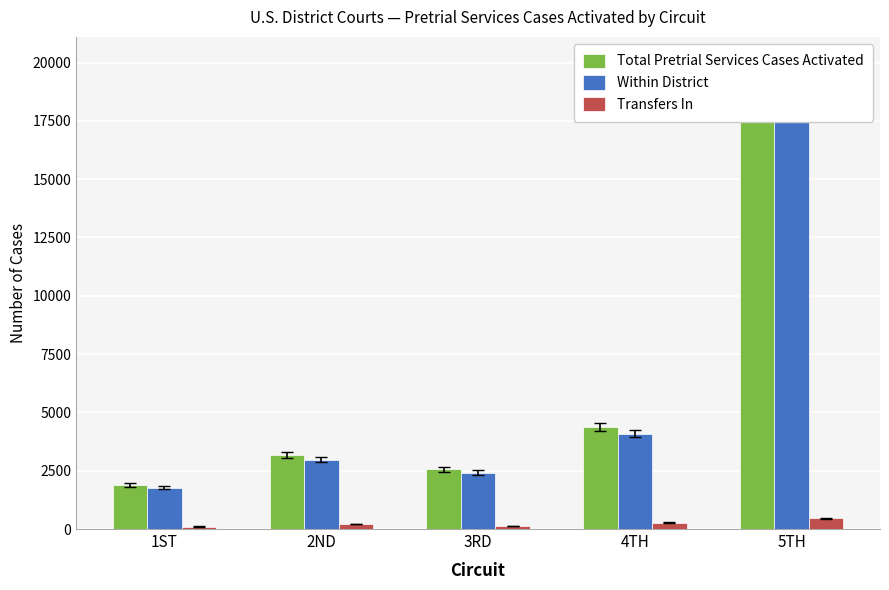

Reading left to right, what are all the values shown in this chart?

Total Pretrial Services Cases Activated: 1886	3194	2555	4360	19321
Within District: 1780	2978	2421	4088	18864
Transfers In: 106	216	134	272	457